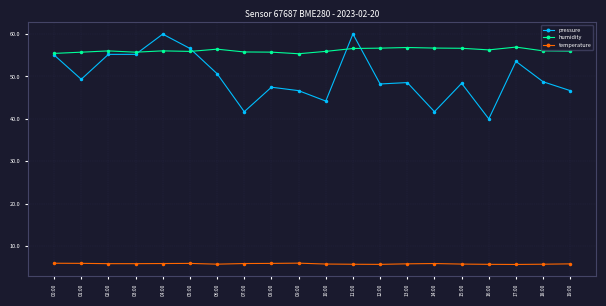

What is the sum of the pressure values at 04:00 and 16:00?

100.0